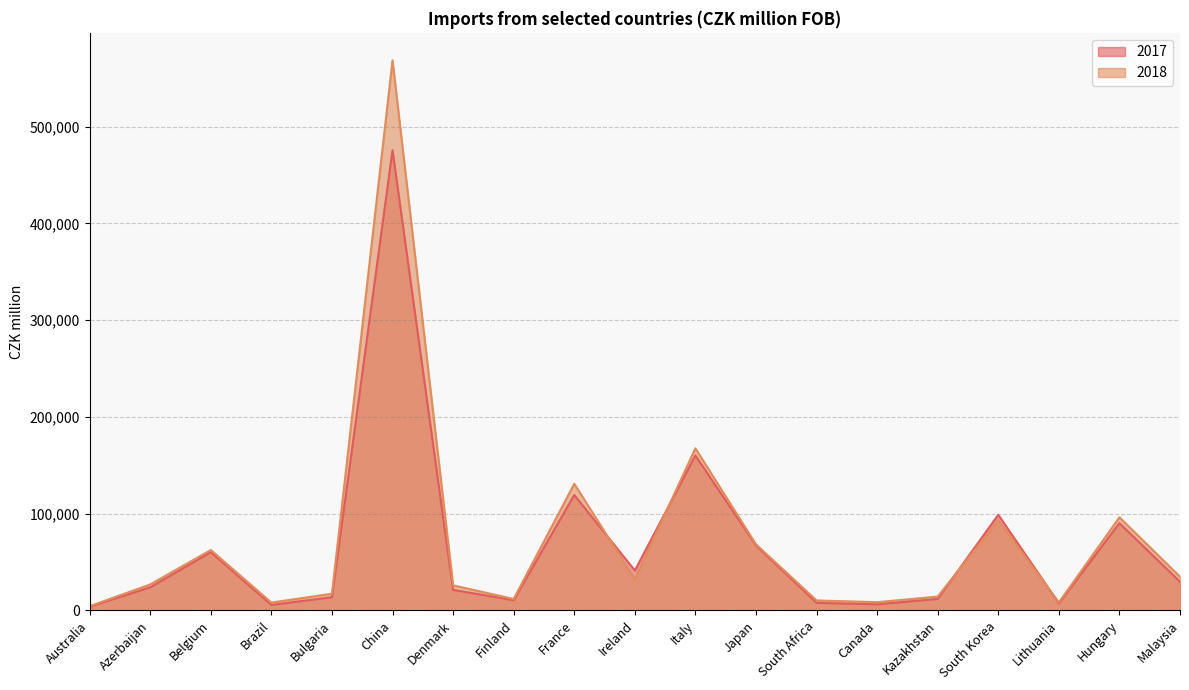

What value does the 2018 series have at Italy, to the nearest 100?

167500